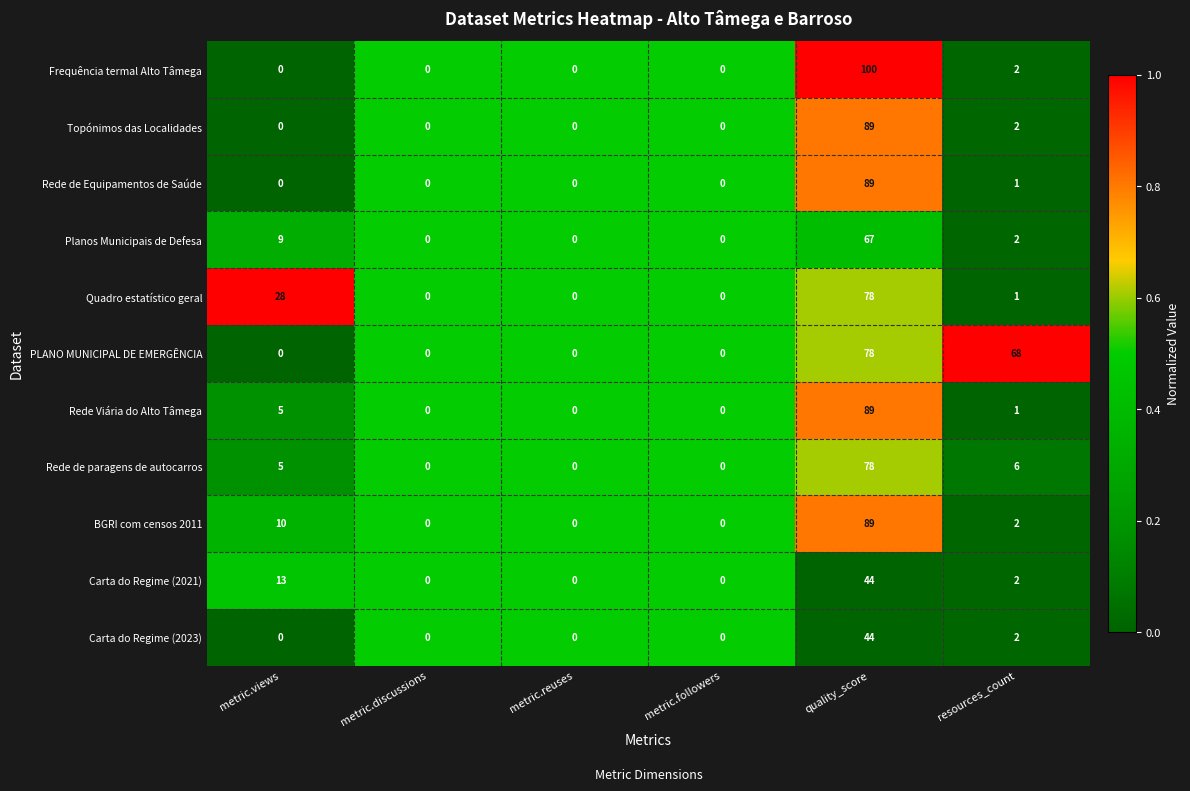

Which series has the largest total across all categories?

PLANO MUNICIPAL DE EMERGÊNCIA